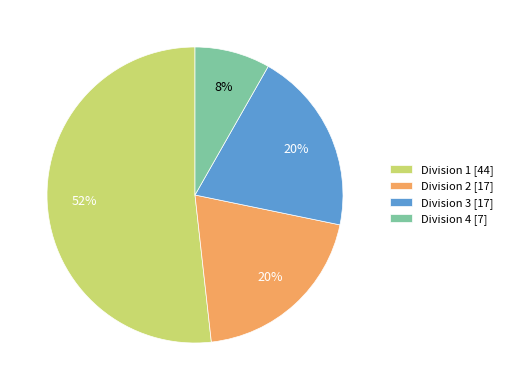

Which category has the smallest portion of the pie?

Division 4 [7]